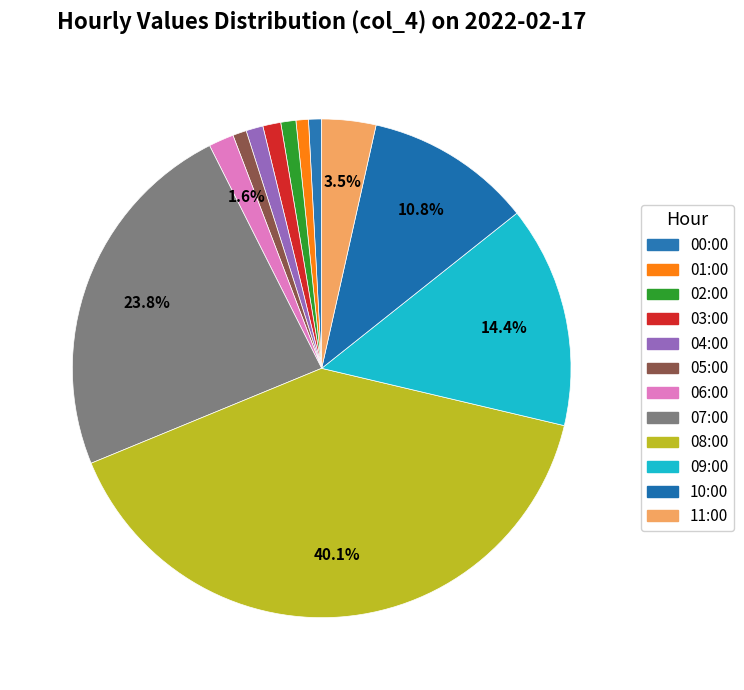

How many segments does this pie chart have?

12